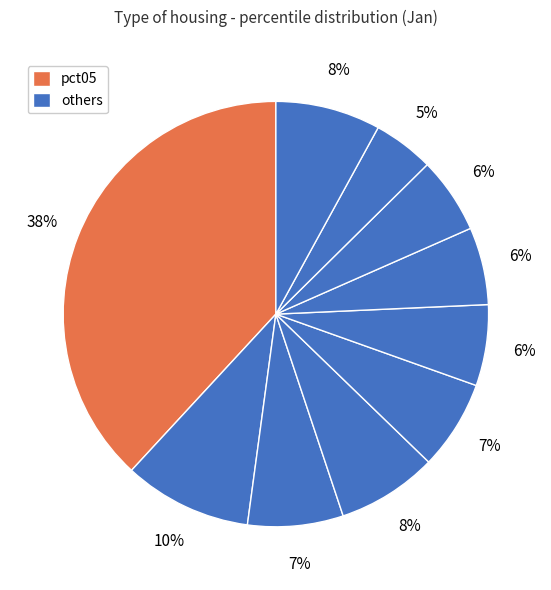

Count the number of slices in the pie.

10